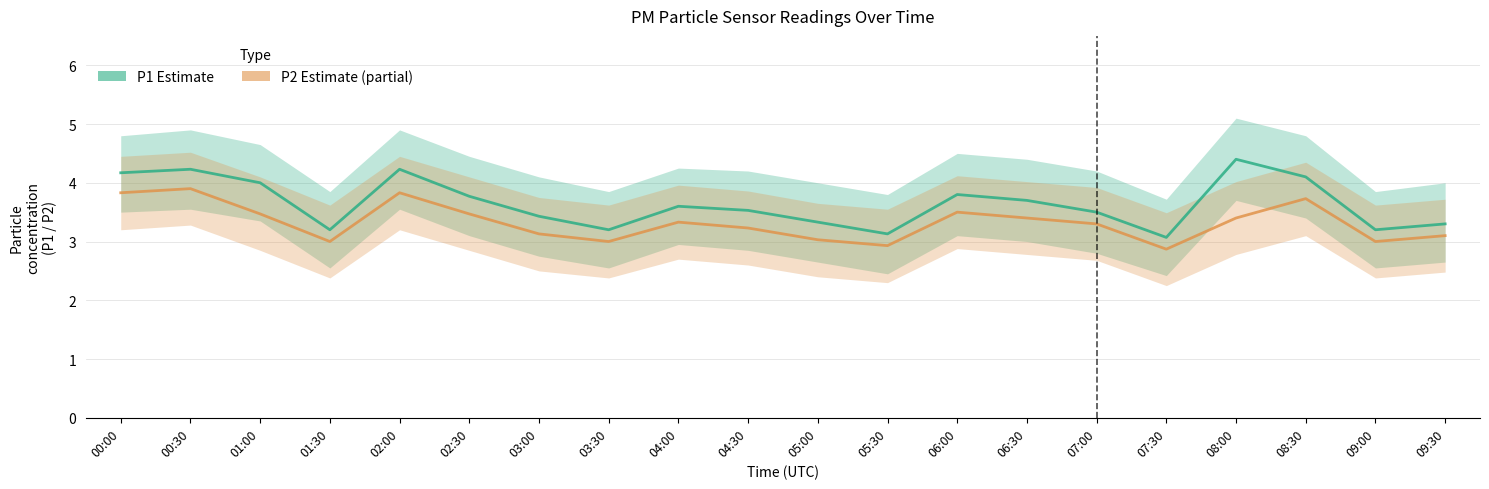

What is the difference between the P1 (Estimate) values at 08:00 and 08:30?

0.3